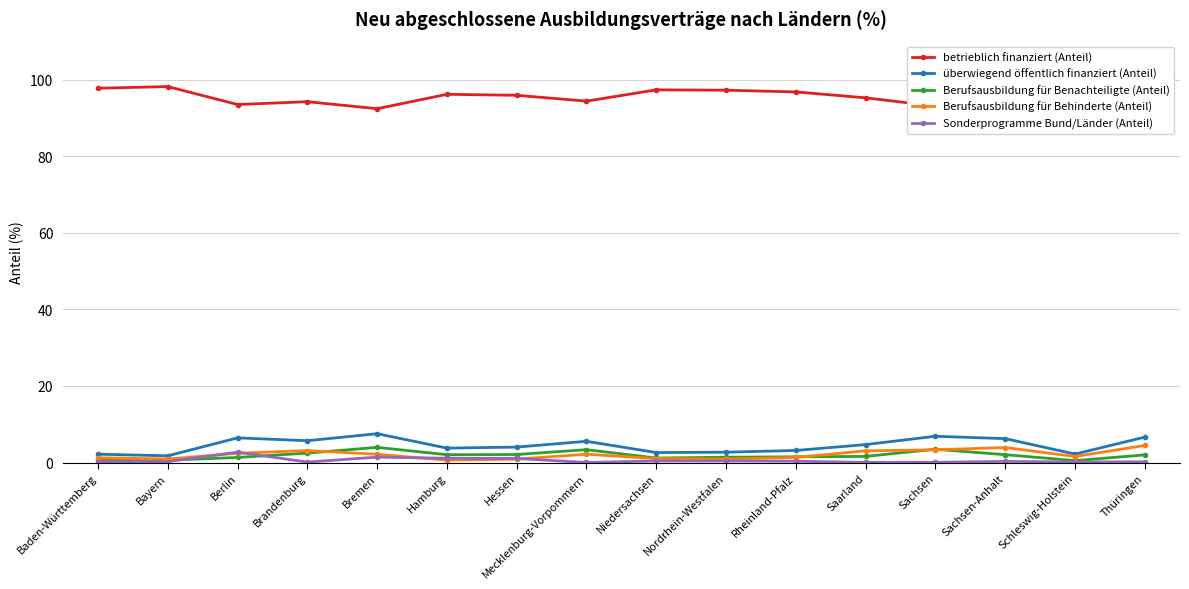

True or false: überwiegend öffentlich finanziert (Anteil) and Berufsausbildung für Benachteiligte (Anteil) intersect in this chart.

False